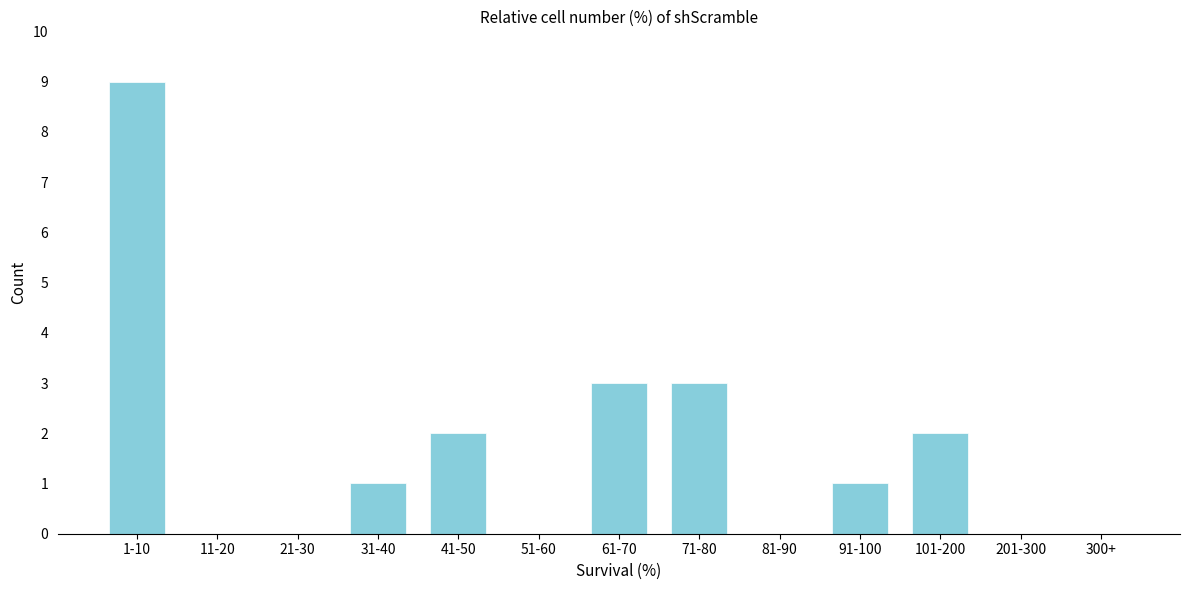

Reading left to right, extract all data points from this chart.

1-10=9	11-20=0	21-30=0	31-40=1	41-50=2	51-60=0	61-70=3	71-80=3	81-90=0	91-100=1	101-200=2	201-300=0	300+=0